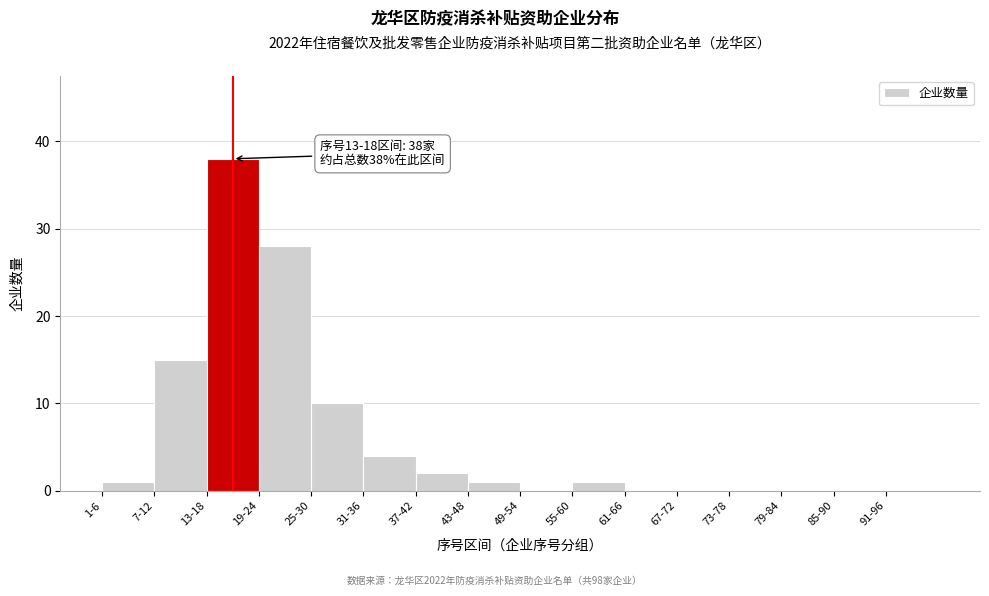

Reading left to right, list all the values displayed in this chart.

1-6=1	7-12=15	13-18=38	19-24=28	25-30=10	31-36=4	37-42=2	43-48=1	49-54=0	55-60=1	61-66=0	67-72=0	73-78=0	79-84=0	85-90=0	91-96=0